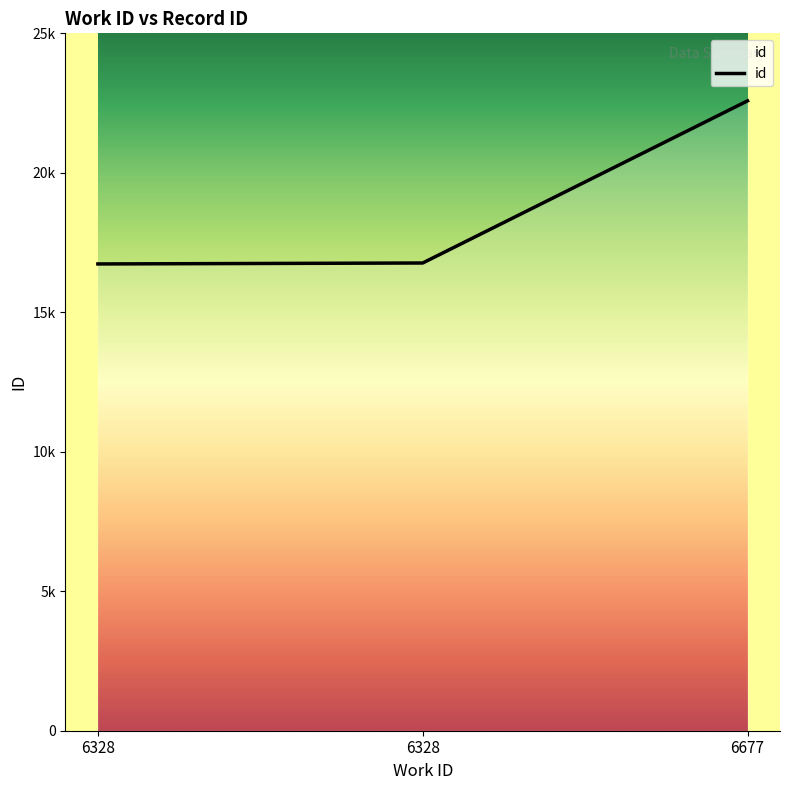

Is this an area chart (filled region under the line)?

Yes